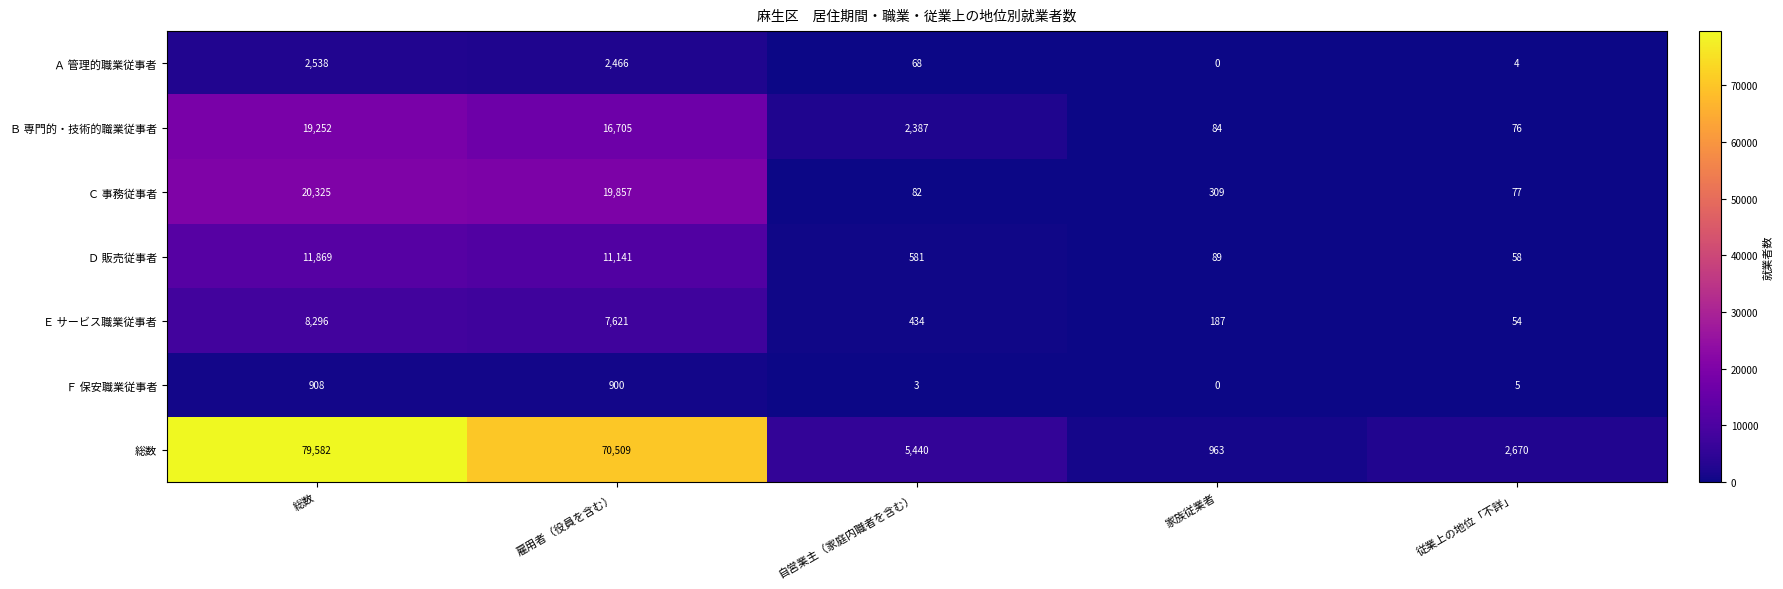

Which series has the widest spread of values?

総数